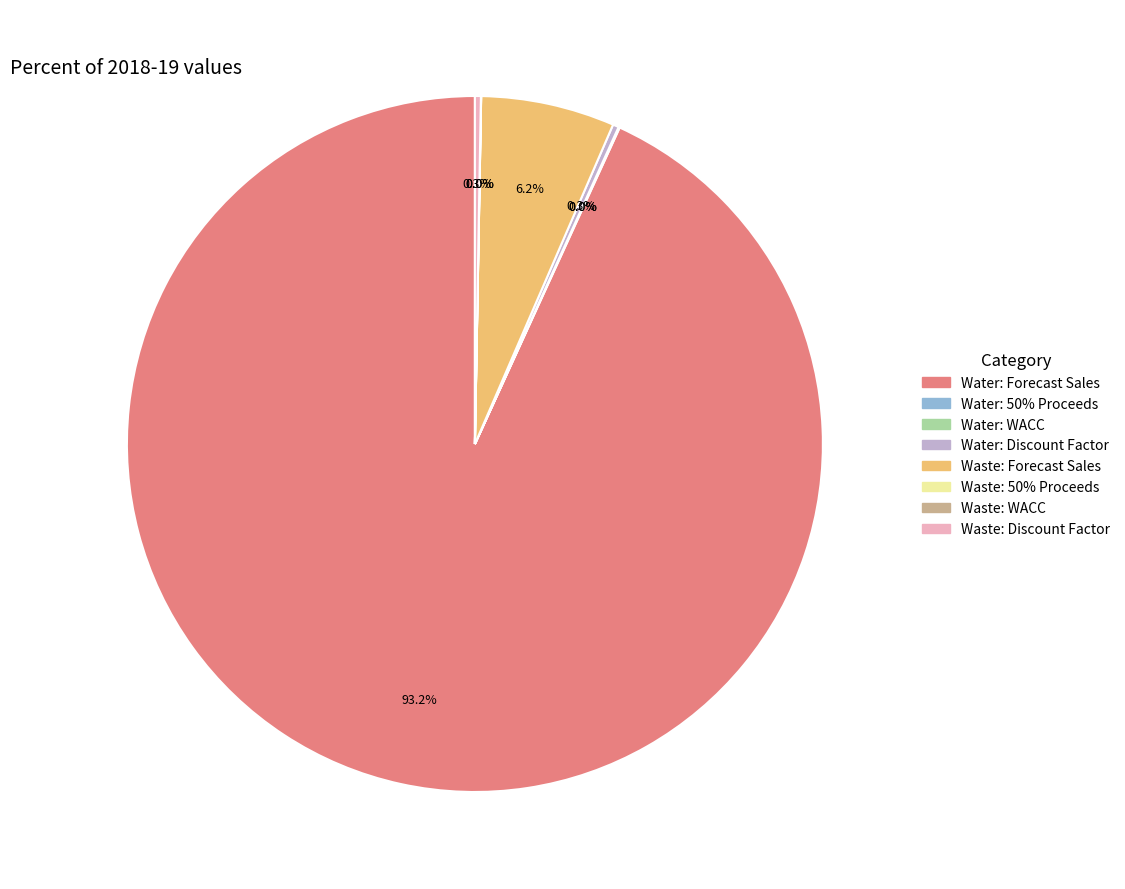

Does any single category account for the majority?

Yes